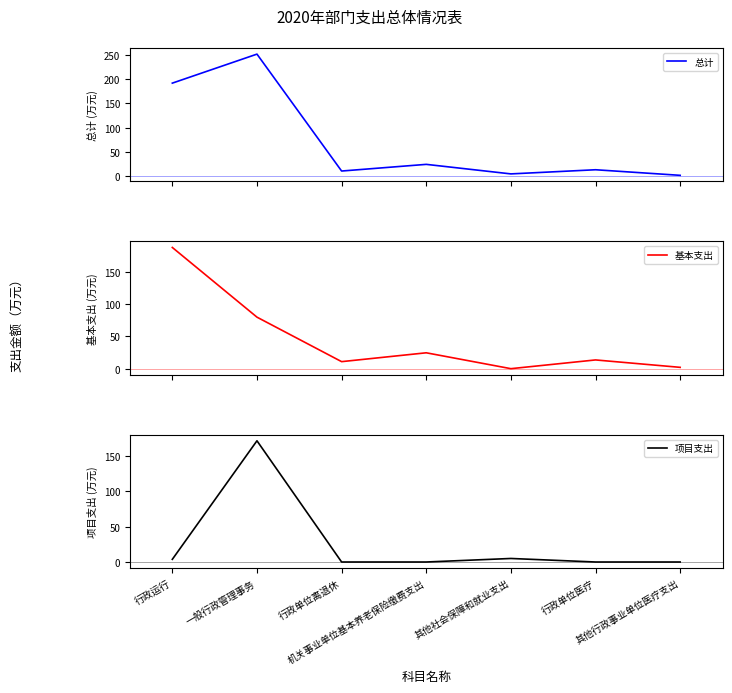

True or false: 基本支出 and 总计 intersect in this chart.

False